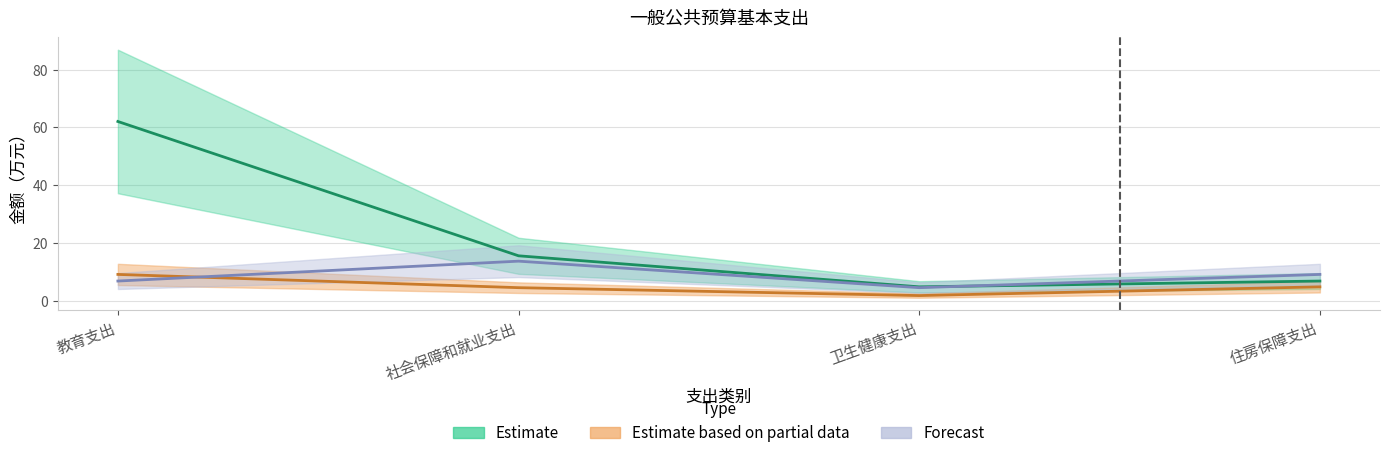

Between 卫生健康支出 and 教育支出, which is larger?

教育支出